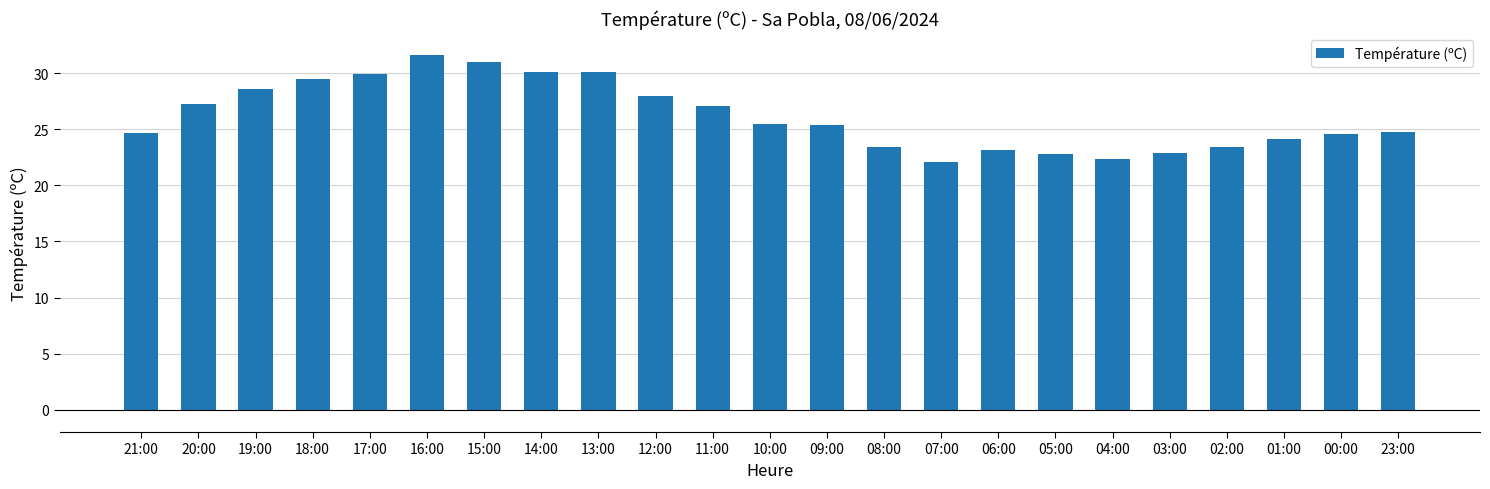

What position from the left is 06:00?

16